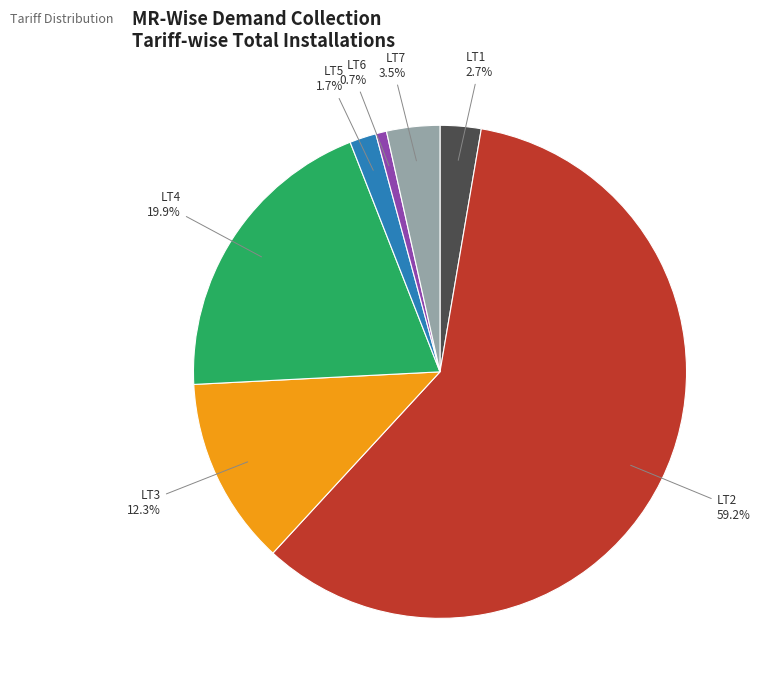

The LT3 slice represents 12% of the pie. True or false?

True